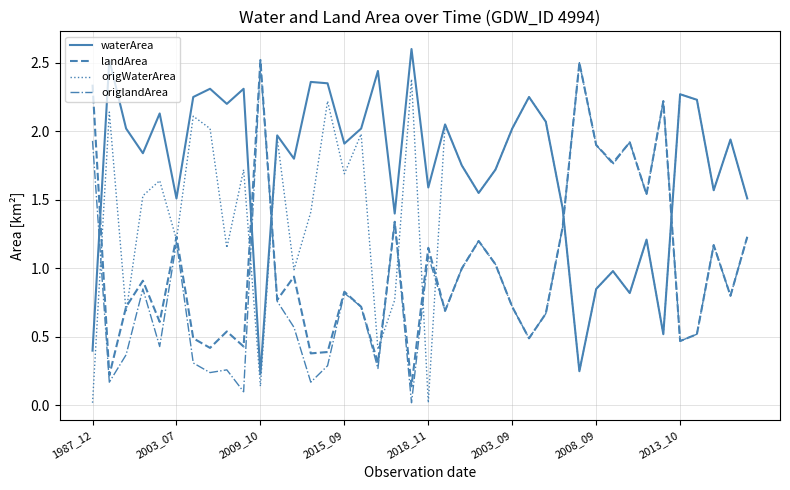

True or false: origlandArea has more than 2 points higher than both neighbors.

True